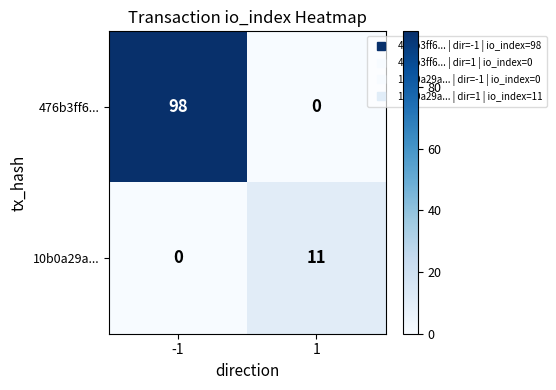

List the series in order of their overall mean, lowest first.

10b0a29a..., 476b3ff6...